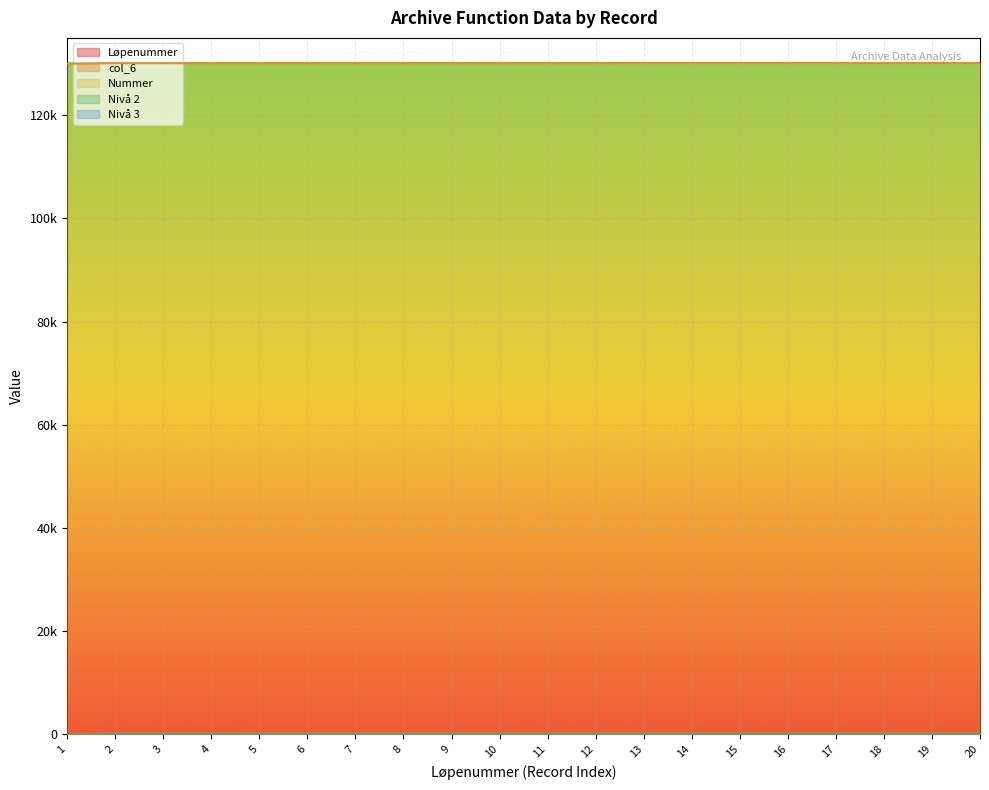

How many times do Løpenummer and Nivå 2 cross each other?

1